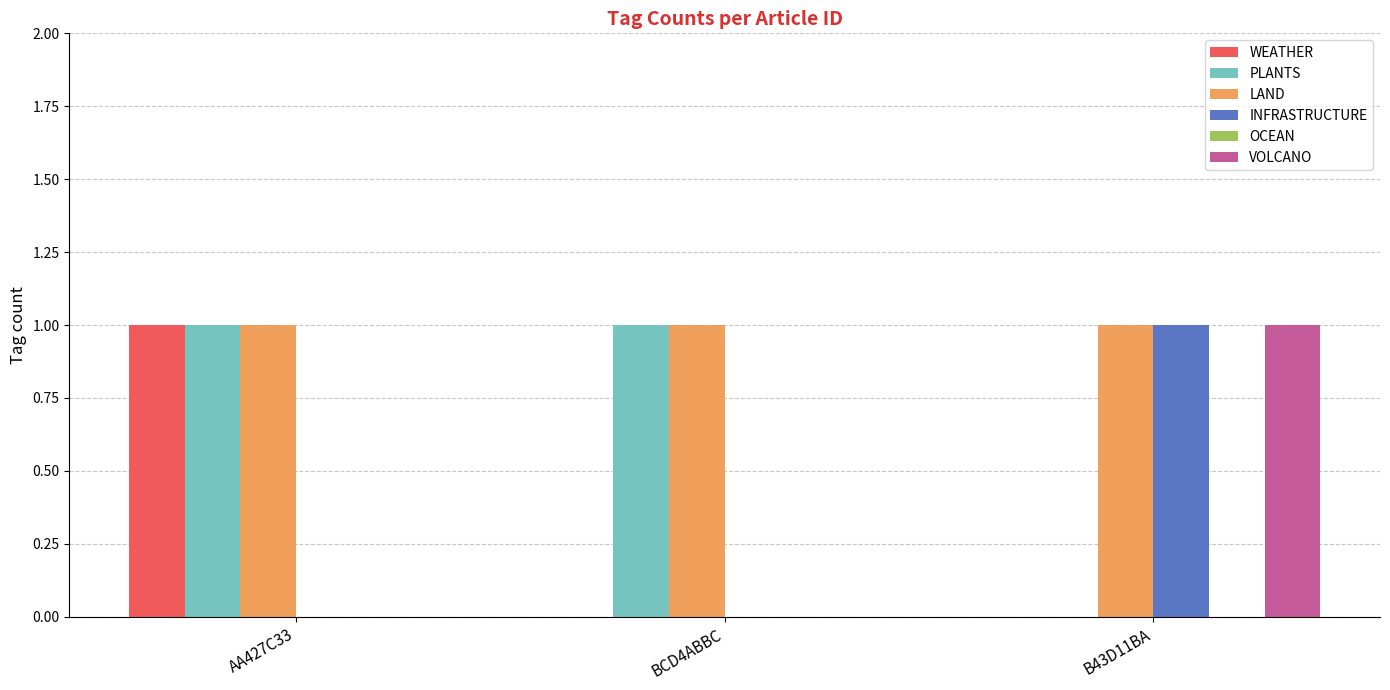

The value of PLANTS at AA427C33 is 2. True or false?

False